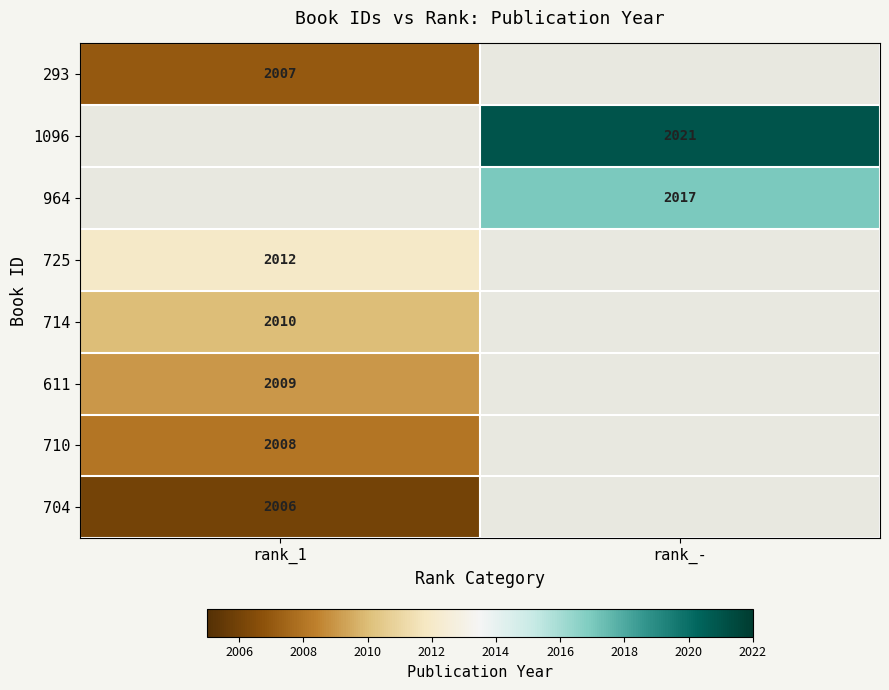

The value of 964 at rank_- is 3438. True or false?

False